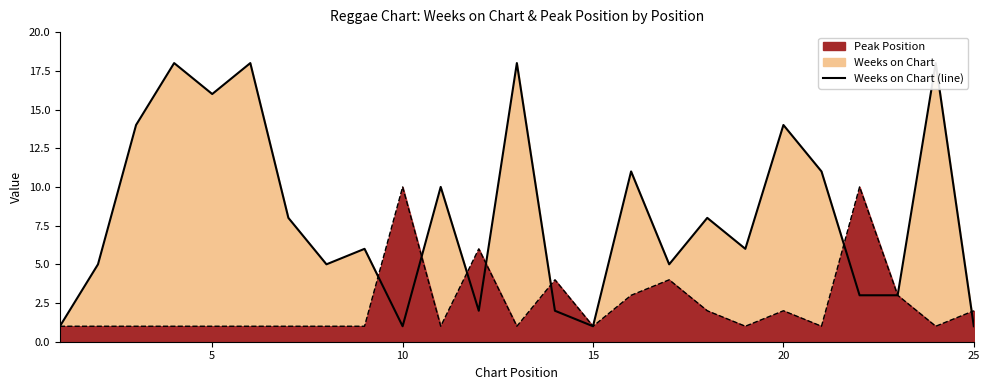

What is the difference between the maximum and minimum values in the Weeks on Chart (line) series?

17